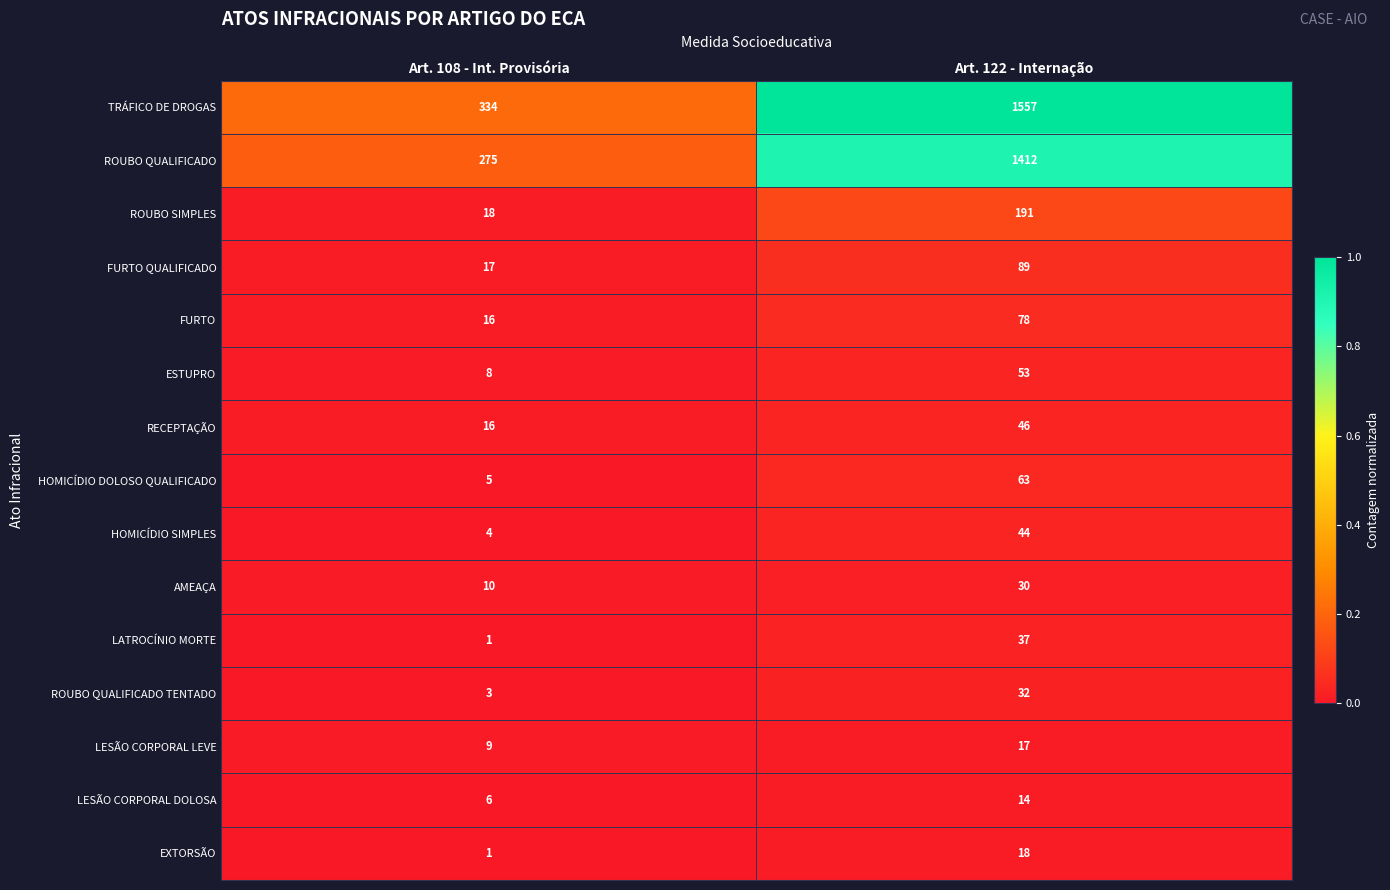

What is the total value across all series at Art. 122 - Internação?

3681